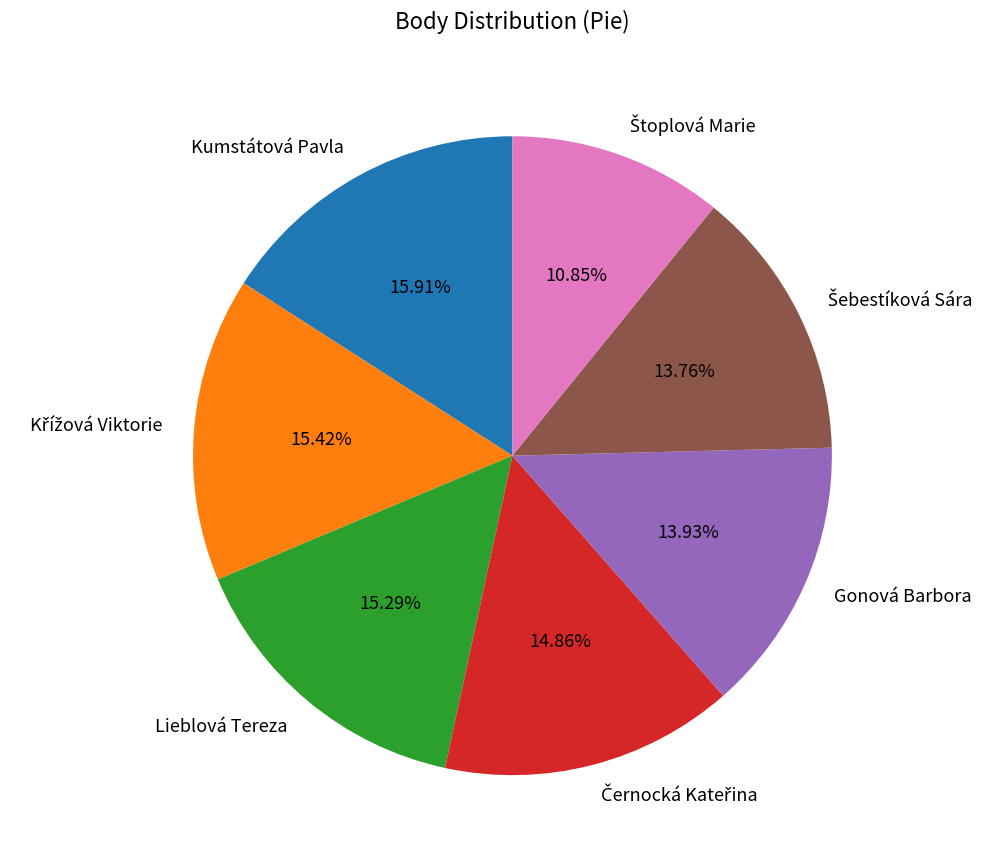

The Lieblová Tereza slice represents 15% of the pie. True or false?

True